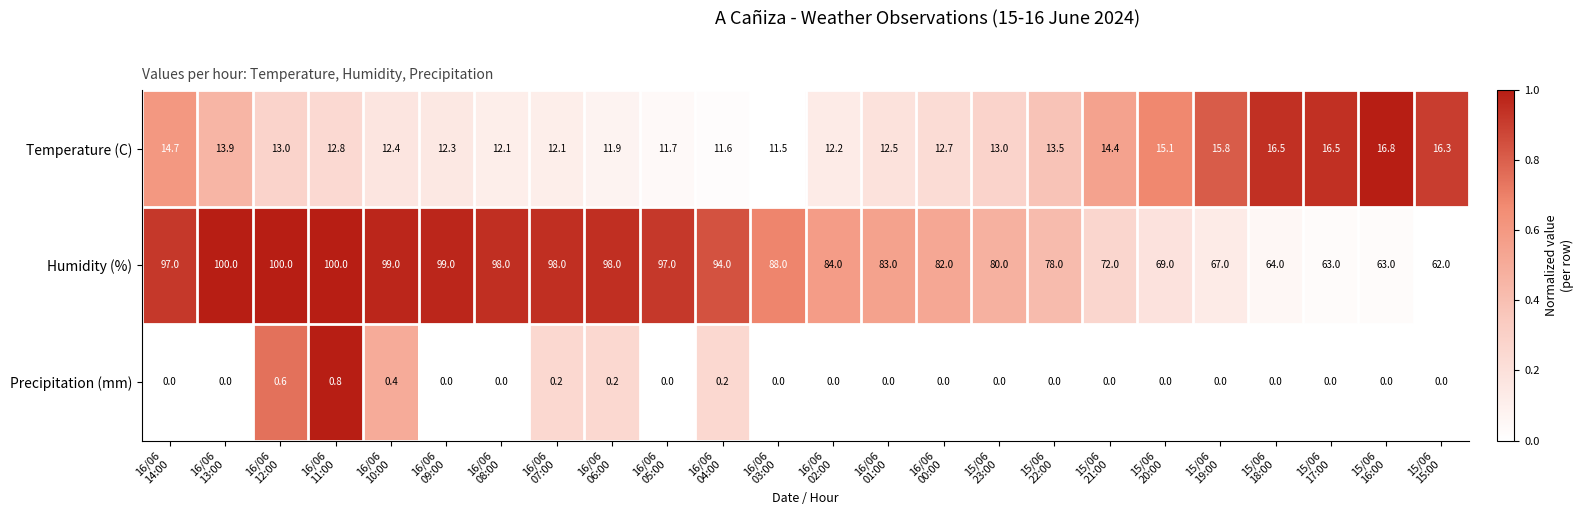

At how many categories does at least one series exceed 45?

24